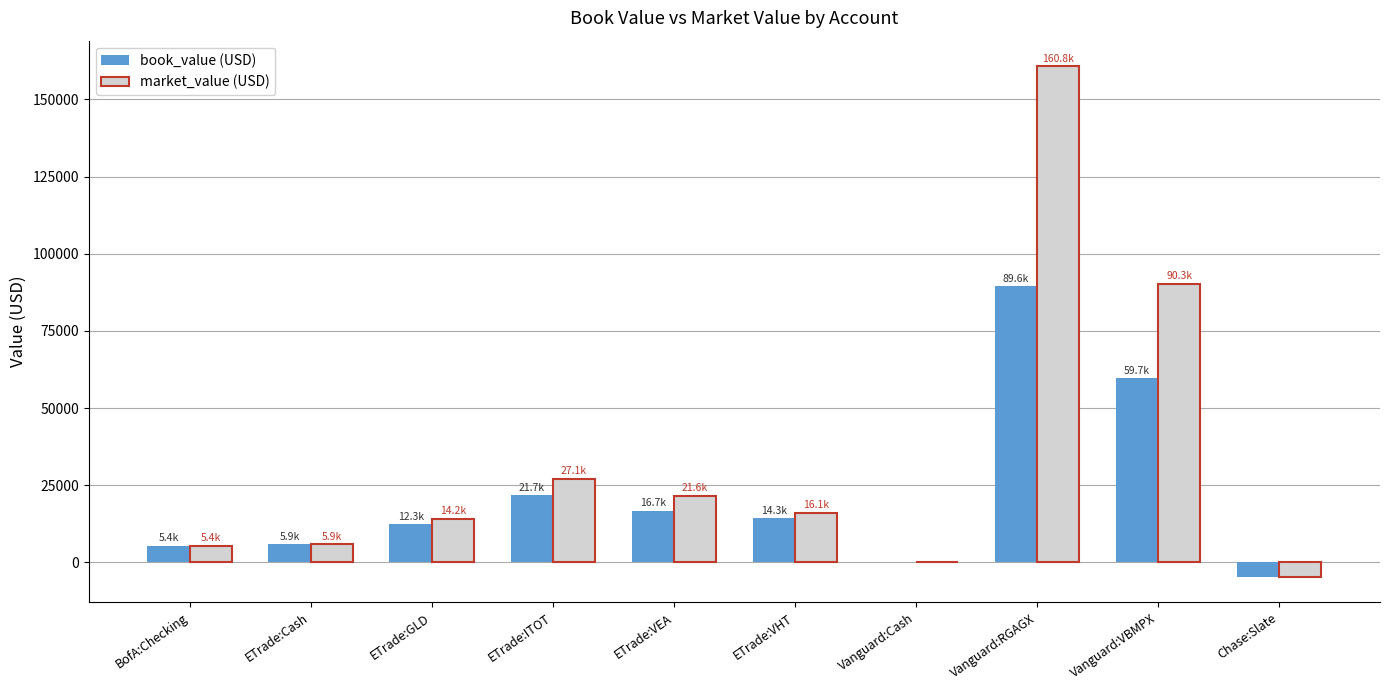

What is the sum of the market_value (USD) values at BofA:Checking and ETrade:VHT?

21428.5